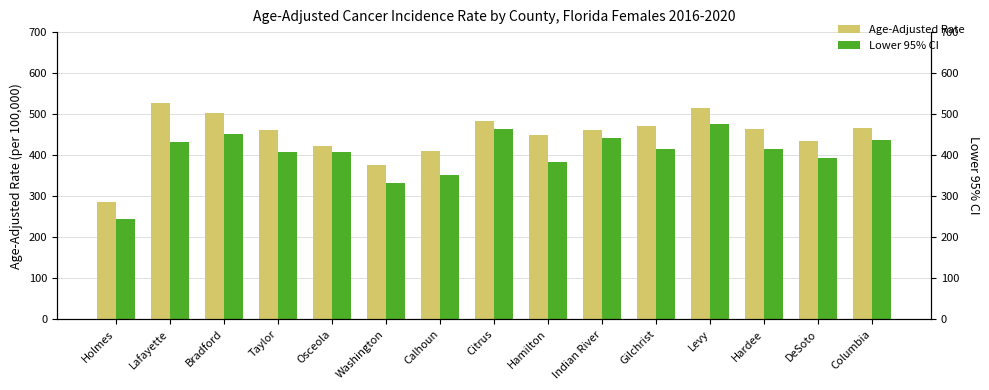

Which series has the largest total across all categories?

Age-Adjusted Rate